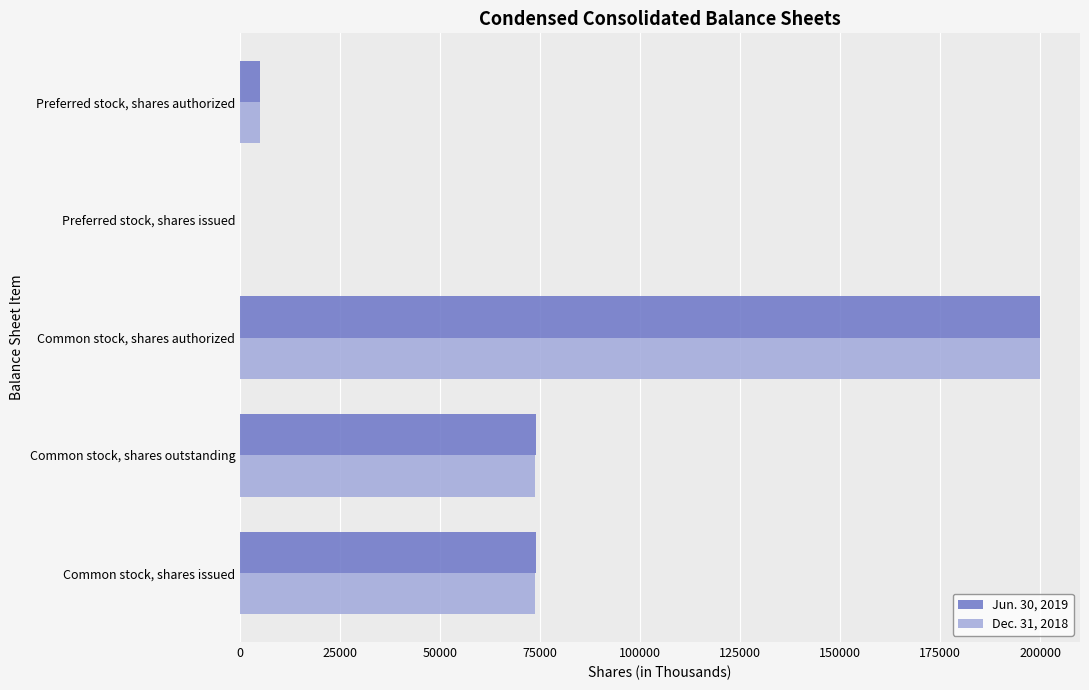

True or false: Dec. 31, 2018 has a value of 73806 at Common stock, shares issued.

True